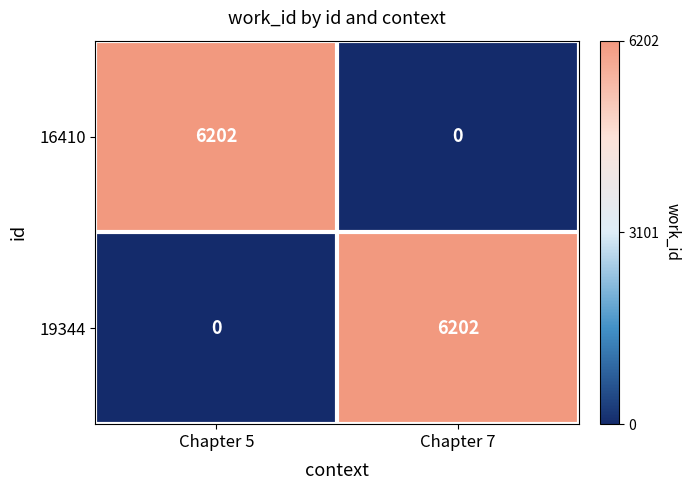

What is the maximum value for 19344?

6202